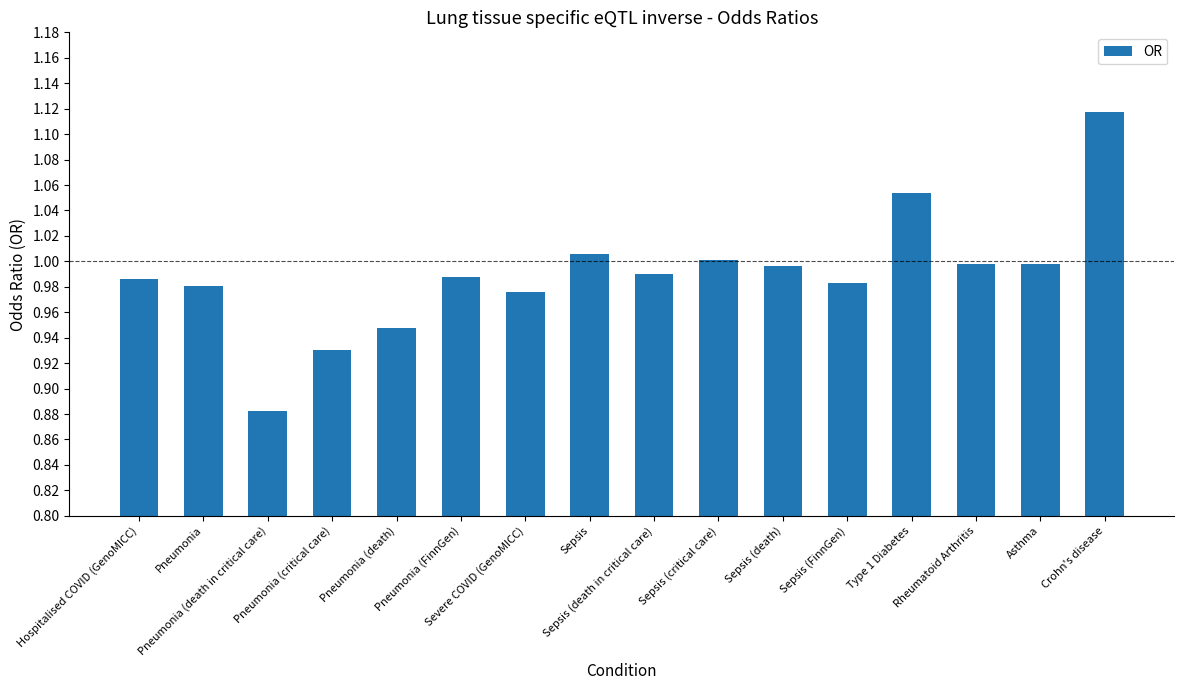

What is the sum of all values?

15.8